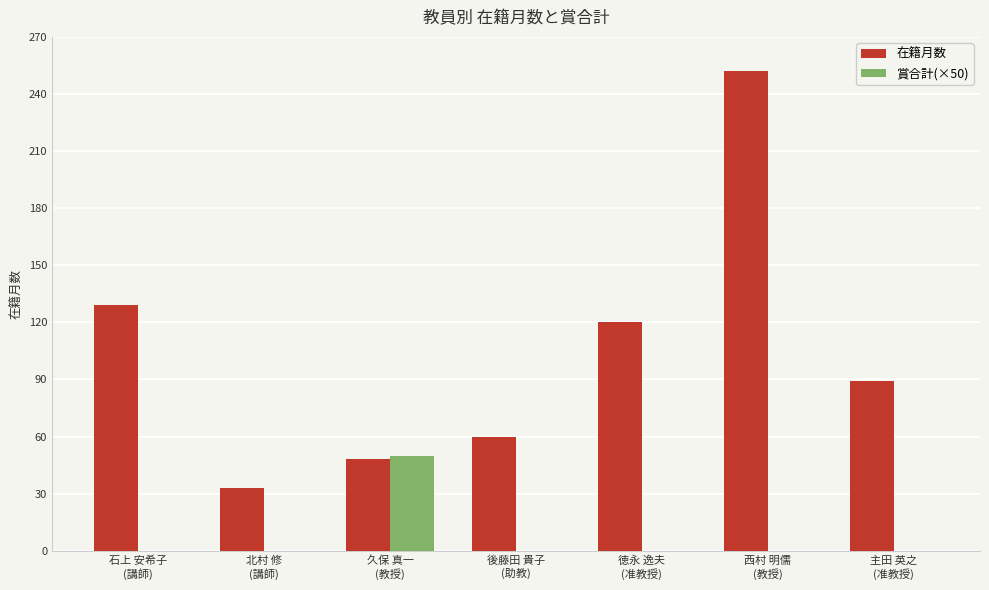

What is the total value across all series at 後藤田 貴子
(助教)?

60